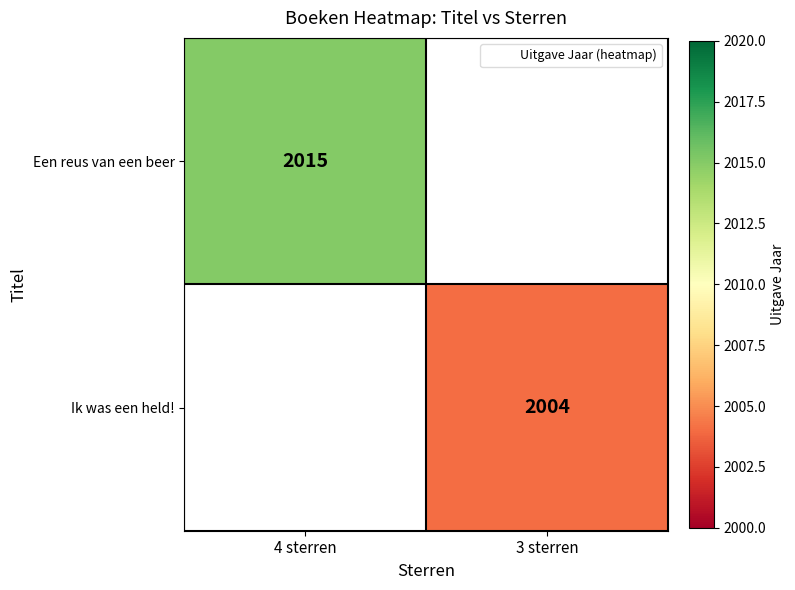

The value of Een reus van een beer at 4 sterren is 2667.2. True or false?

False